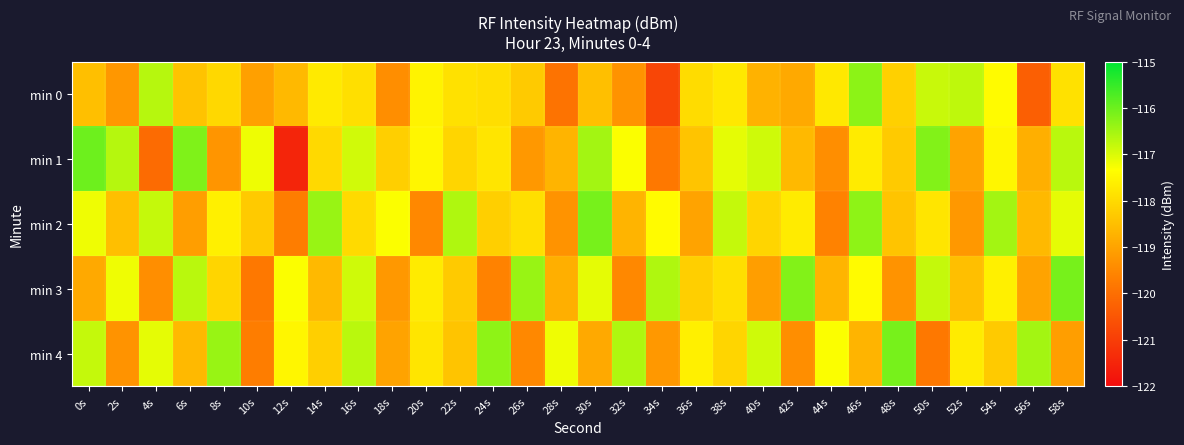

Reading left to right, extract all data points from this chart.

min 0: 0s=-118.5	2s=-119.2	4s=-116.7	6s=-118.4	8s=-118.0	10s=-119.1	12s=-118.6	14s=-117.7	16s=-117.9	18s=-119.4	20s=-117.6	22s=-117.9	24s=-117.9	26s=-118.3	28s=-119.9	30s=-118.5	32s=-119.3	34s=-120.8	36s=-118.0	38s=-117.7	40s=-118.7	42s=-118.9	44s=-117.8	46s=-116.3	48s=-118.2	50s=-116.8	52s=-116.7	54s=-117.4	56s=-120.3	58s=-117.9
min 1: 0s=-116.0	2s=-116.7	4s=-120.1	6s=-116.2	8s=-119.3	10s=-117.2	12s=-121.5	14s=-118.0	16s=-116.9	18s=-118.2	20s=-117.5	22s=-118.1	24s=-117.8	26s=-119.2	28s=-118.7	30s=-116.5	32s=-117.3	34s=-119.8	36s=-118.4	38s=-117.1	40s=-116.9	42s=-118.6	44s=-119.4	46s=-117.7	48s=-118.3	50s=-116.2	52s=-119.0	54s=-117.5	56s=-118.8	58s=-116.7
min 2: 0s=-117.2	2s=-118.5	4s=-116.8	6s=-119.1	8s=-117.6	10s=-118.3	12s=-119.7	14s=-116.4	16s=-118.0	18s=-117.3	20s=-119.5	22s=-116.6	24s=-118.2	26s=-117.9	28s=-119.3	30s=-116.1	32s=-118.7	34s=-117.4	36s=-119.0	38s=-116.8	40s=-118.1	42s=-117.7	44s=-119.6	46s=-116.3	48s=-118.4	50s=-117.8	52s=-119.2	54s=-116.5	56s=-118.6	58s=-117.1
min 3: 0s=-118.9	2s=-117.2	4s=-119.4	6s=-116.7	8s=-118.1	10s=-119.8	12s=-117.3	14s=-118.6	16s=-116.9	18s=-119.2	20s=-117.7	22s=-118.3	24s=-119.6	26s=-116.4	28s=-118.8	30s=-117.1	32s=-119.5	34s=-116.6	36s=-118.2	38s=-117.9	40s=-119.1	42s=-116.2	44s=-118.7	46s=-117.4	48s=-119.3	50s=-116.8	52s=-118.5	54s=-117.6	56s=-119.0	58s=-116.1
min 4: 0s=-116.8	2s=-119.3	4s=-117.1	6s=-118.6	8s=-116.4	10s=-119.7	12s=-117.5	14s=-118.2	16s=-116.7	18s=-119.0	20s=-117.8	22s=-118.4	24s=-116.3	26s=-119.5	28s=-117.2	30s=-118.9	32s=-116.6	34s=-119.2	36s=-117.6	38s=-118.1	40s=-116.9	42s=-119.4	44s=-117.3	46s=-118.7	48s=-116.1	50s=-119.8	52s=-117.7	54s=-118.3	56s=-116.5	58s=-119.1